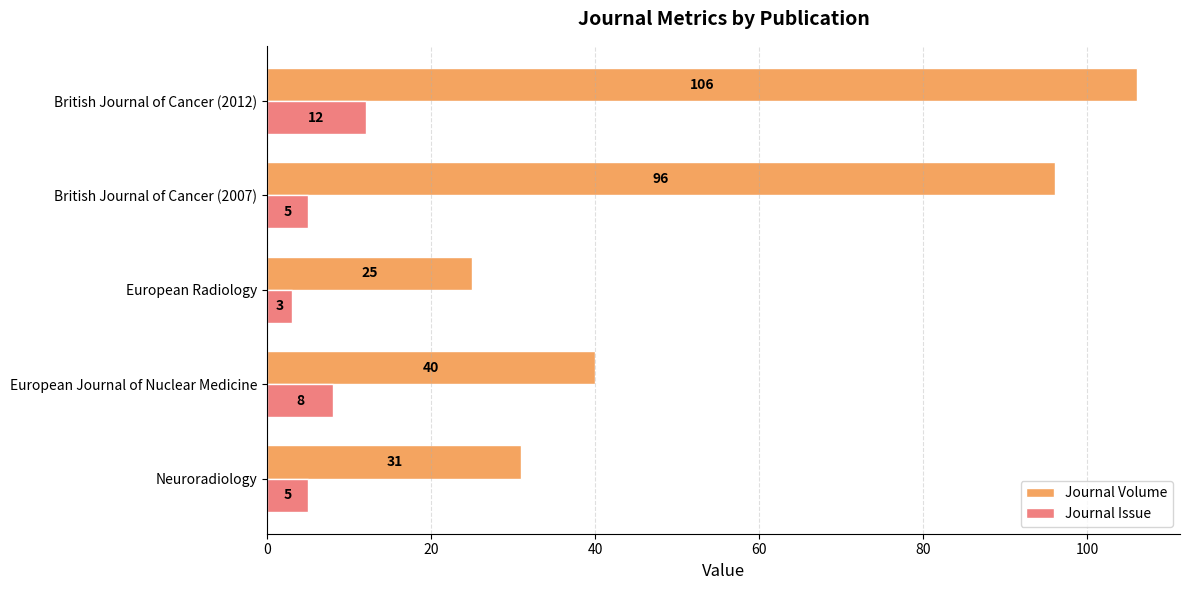

How many categories are shown in the chart?

5